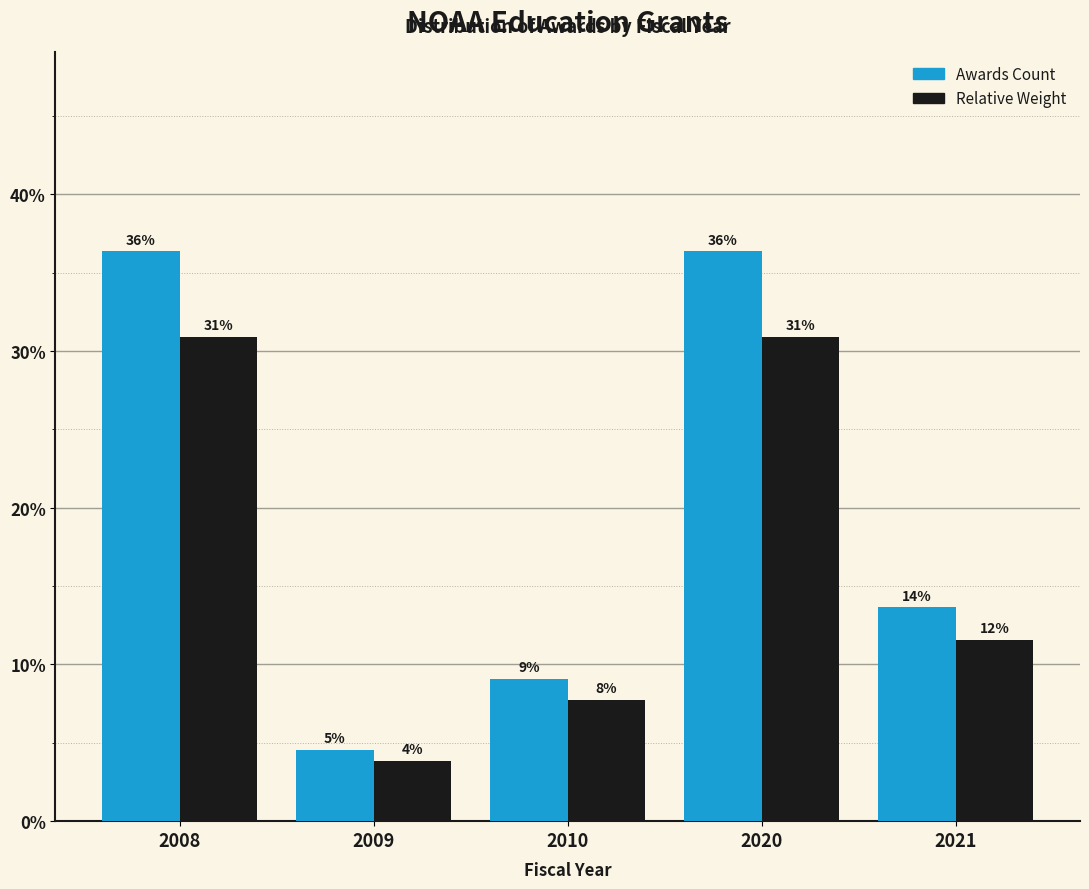

Does the chart contain any negative values?

No